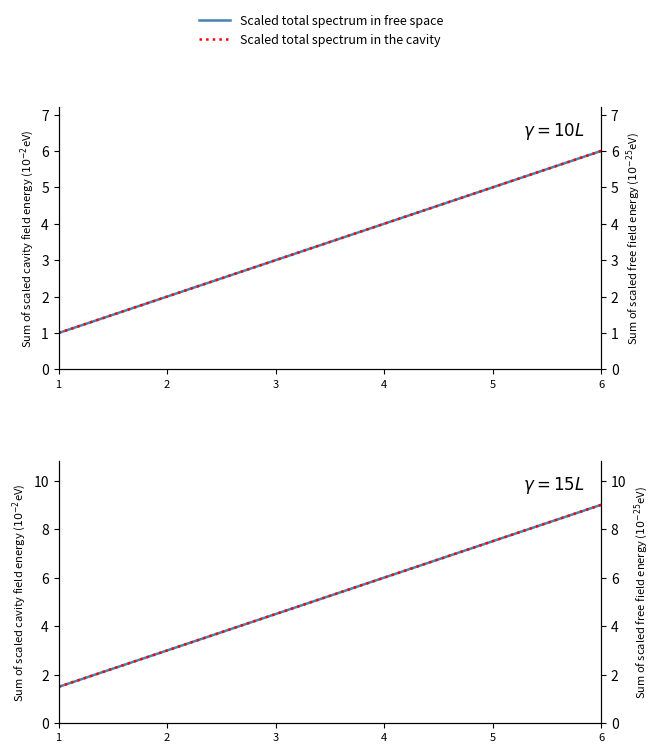

What is the approximate value of Scaled total spectrum in the cavity at 3?

4.5